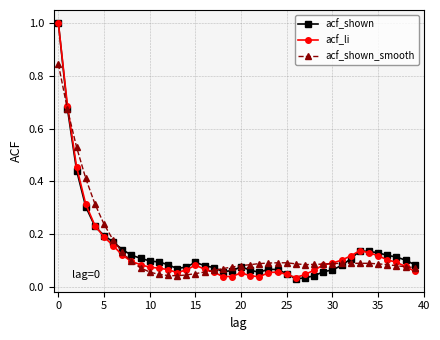

At how many categories does at least one series exceed 0?

40